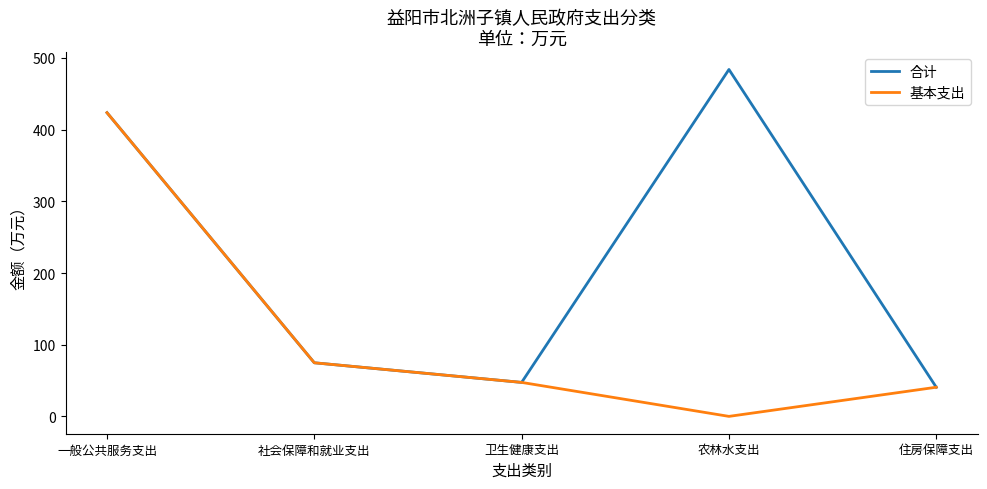

What is the difference between the maximum and minimum values in the 合计 series?

443.3